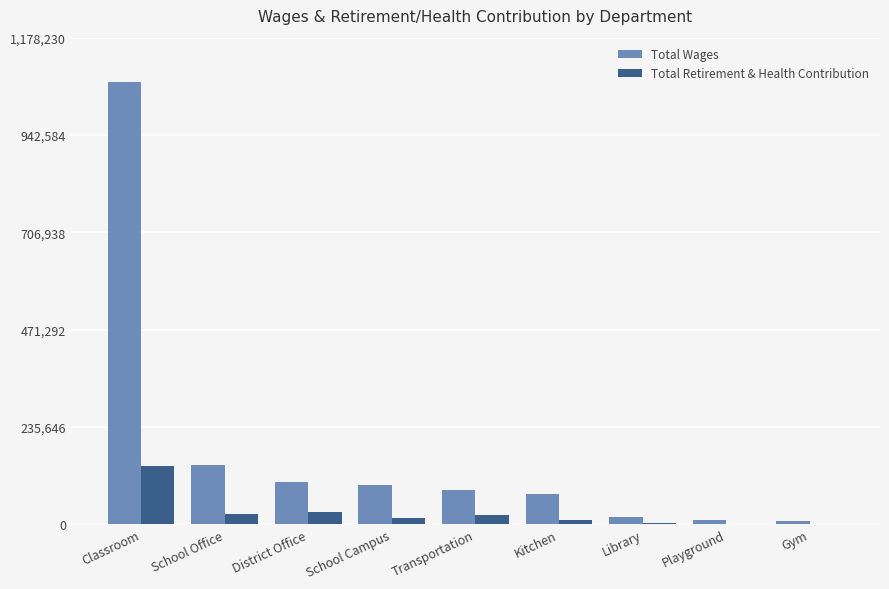

At which category is the sum across all series the highest?

Classroom